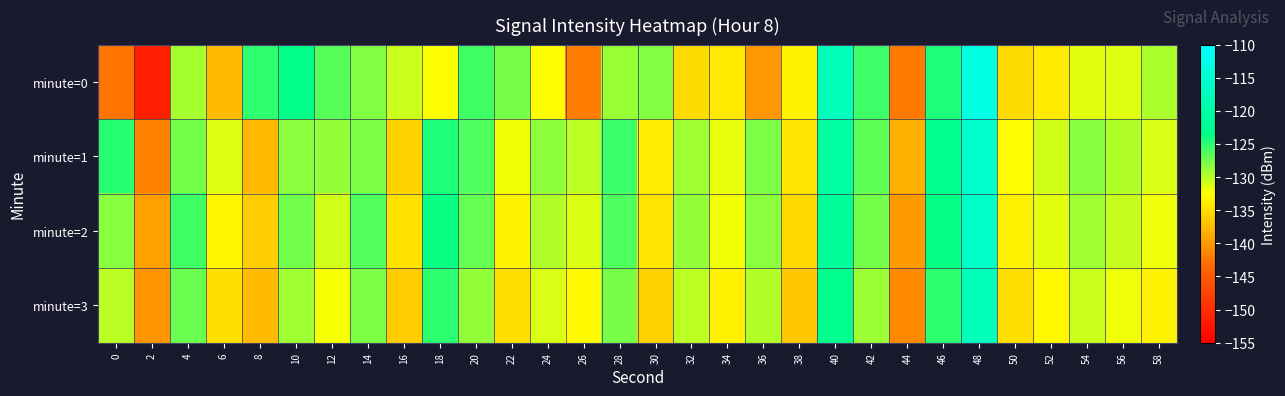

Reading right to left, list all the values displayed in this chart.

minute=0: 58=-129.6	56=-131.4	54=-131.6	52=-133.9	50=-135.0	48=-113.2	46=-124.6	44=-142.2	42=-125.7	40=-117.7	38=-133.3	36=-140.1	34=-134.0	32=-135.0	30=-128.0	28=-128.9	26=-142.0	24=-132.6	22=-127.7	20=-125.8	18=-132.4	16=-130.7	14=-128.0	12=-126.6	10=-123.4	8=-125.1	6=-137.4	4=-129.3	2=-151.4	0=-142.5
minute=1: 58=-131.1	56=-129.7	54=-128.3	52=-130.8	50=-132.6	48=-115.4	46=-122.9	44=-138.2	42=-126.8	40=-120.5	38=-134.3	36=-127.9	34=-131.7	32=-129.1	30=-133.8	28=-125.6	26=-130.2	24=-128.5	22=-132.1	20=-126.3	18=-124.5	16=-135.8	14=-127.9	12=-128.8	10=-128.4	8=-137.7	6=-131.3	4=-127.6	2=-141.7	0=-124.9
minute=2: 58=-132.0	56=-130.5	54=-129.1	52=-131.6	50=-133.4	48=-116.2	46=-123.7	44=-139.8	42=-127.6	40=-121.3	38=-135.2	36=-128.4	34=-132.1	32=-128.8	30=-134.5	28=-126.3	26=-131.2	24=-129.7	22=-133.4	20=-127.1	18=-123.8	16=-134.6	14=-126.4	12=-130.9	10=-127.5	8=-136.1	6=-133.2	4=-125.8	2=-139.5	0=-128.3
minute=3: 58=-133.4	56=-131.9	54=-130.6	52=-133.0	50=-134.8	48=-117.8	46=-125.1	44=-141.1	42=-129.0	40=-122.7	38=-136.6	36=-129.8	34=-133.5	32=-130.2	30=-135.9	28=-127.7	26=-132.8	24=-131.1	22=-134.9	20=-128.7	18=-125.1	16=-136.2	14=-127.9	12=-132.3	10=-129.1	8=-137.5	6=-134.8	4=-127.2	2=-140.3	0=-130.1